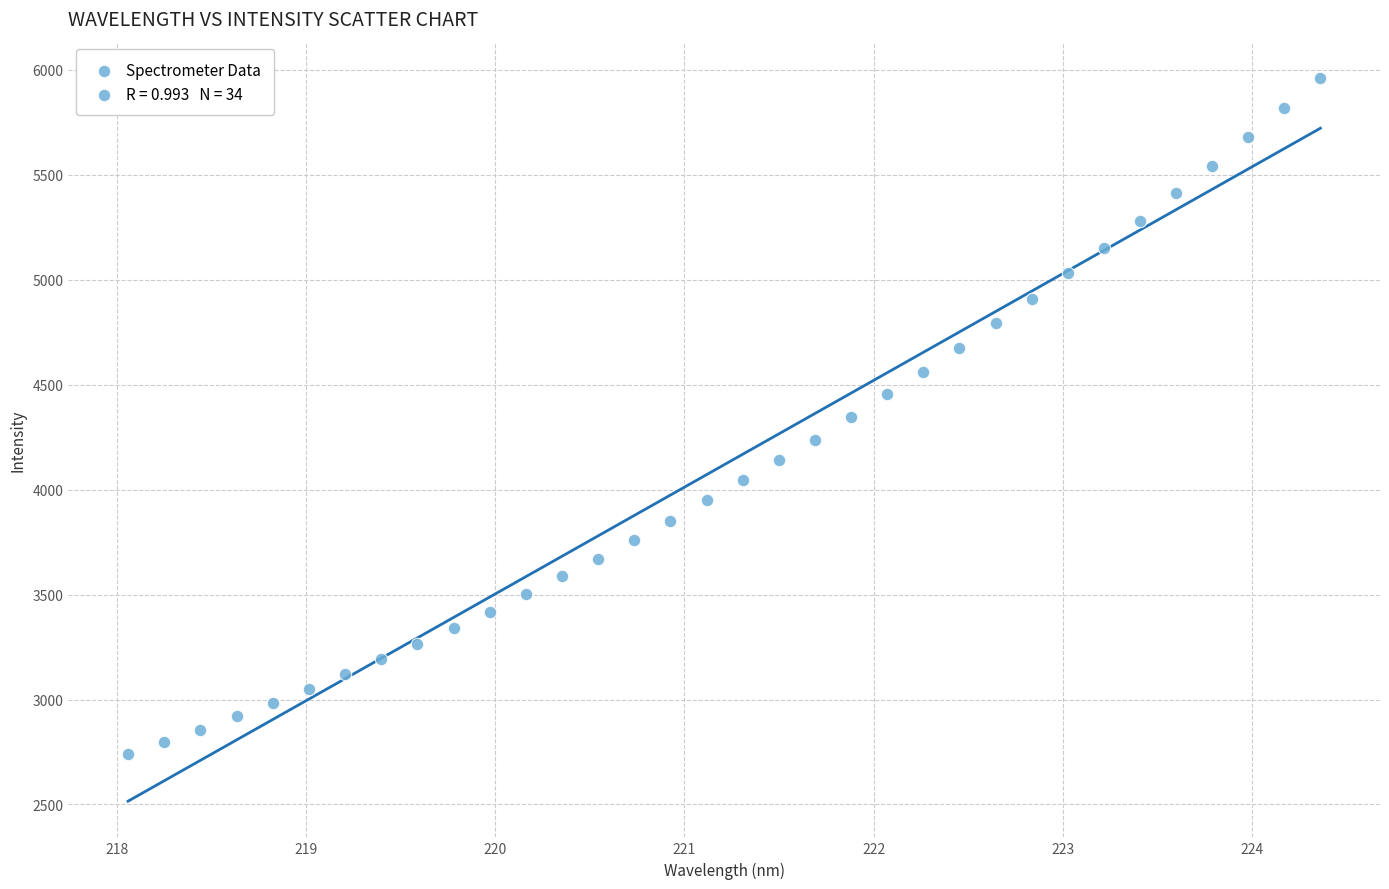

What is the range of Y values (max minus min)?

3221.0